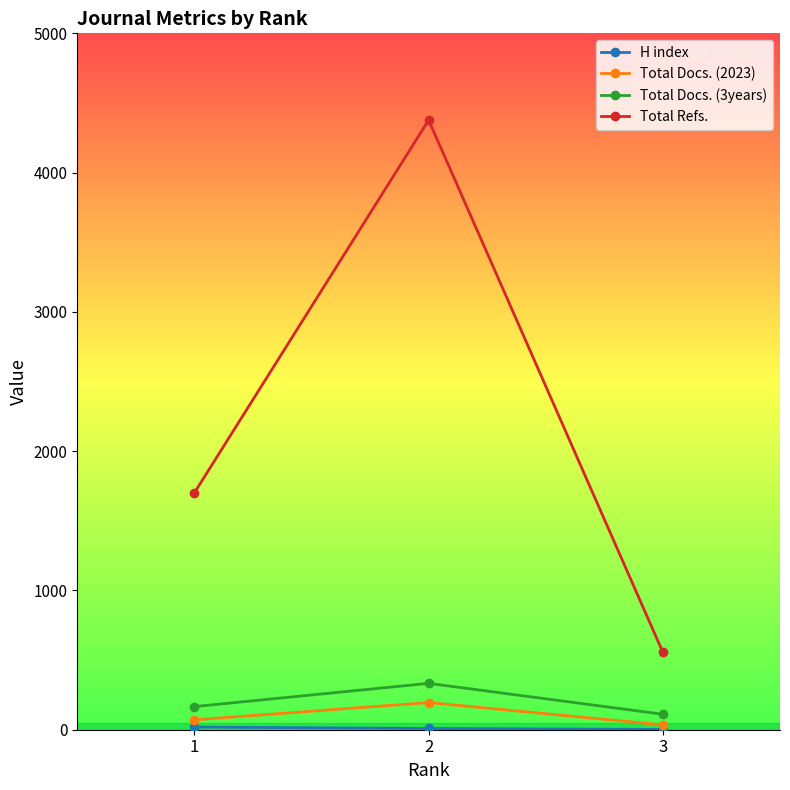

True or false: Total Refs. has a value of 565 at 1.

False